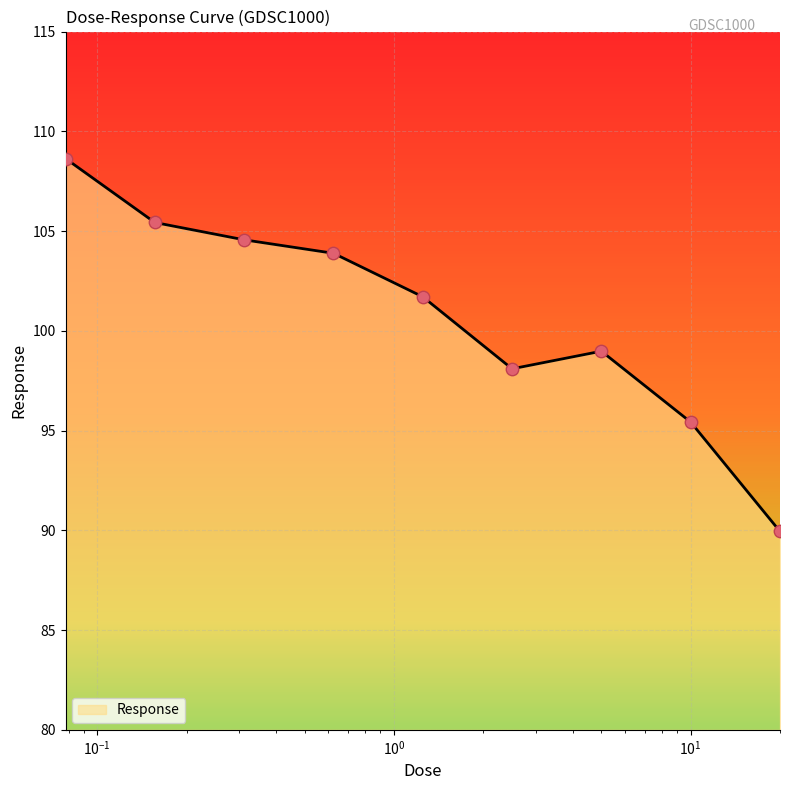

What is the minimum value shown in the chart?

89.9